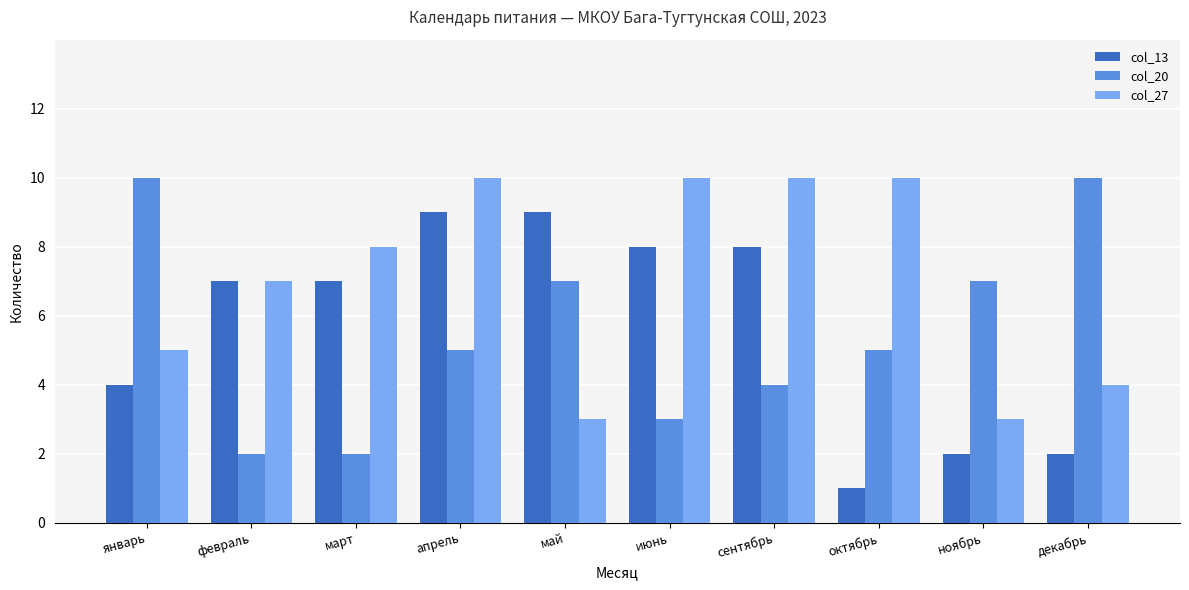

Which series has the largest total across all categories?

col_27